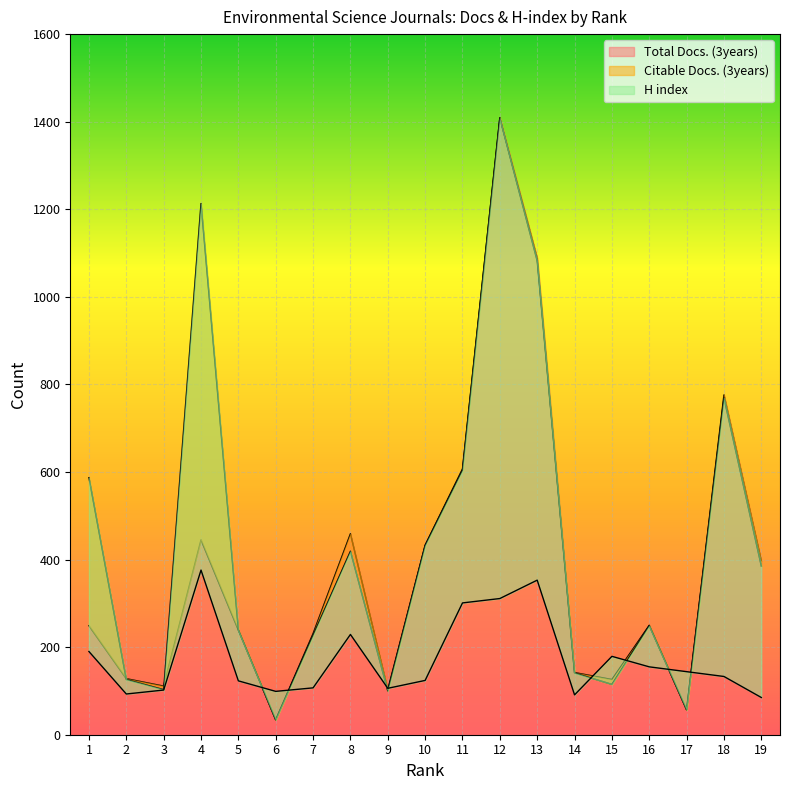

True or false: Total Docs. (3years) has a value of 103 at 9.

True